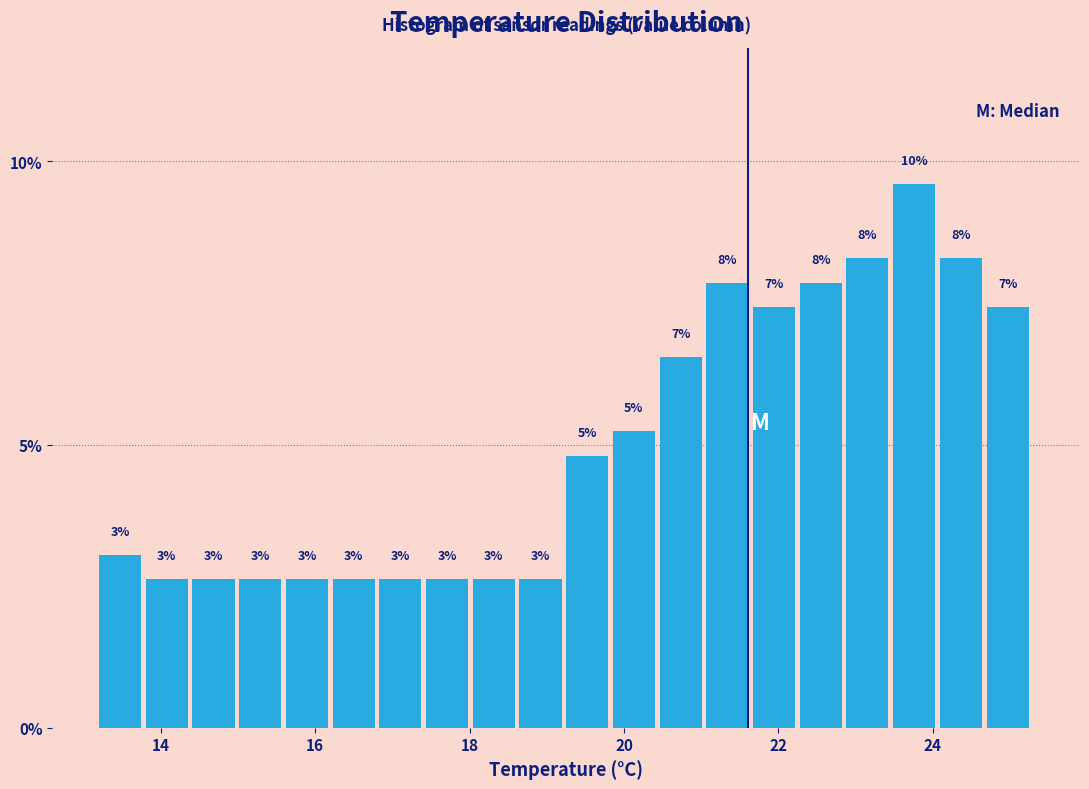

Around what value on the x-axis is the tallest bar? Give the approximate position of its centre, as read against the axis.

23.8